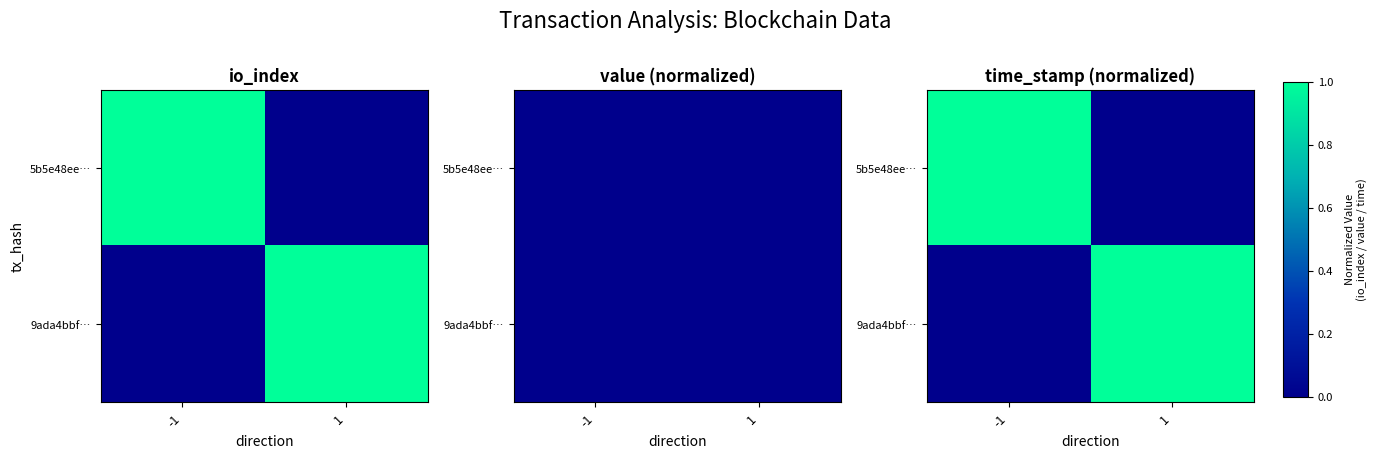

How many positive values does the 5b5e48ee… series have?

1